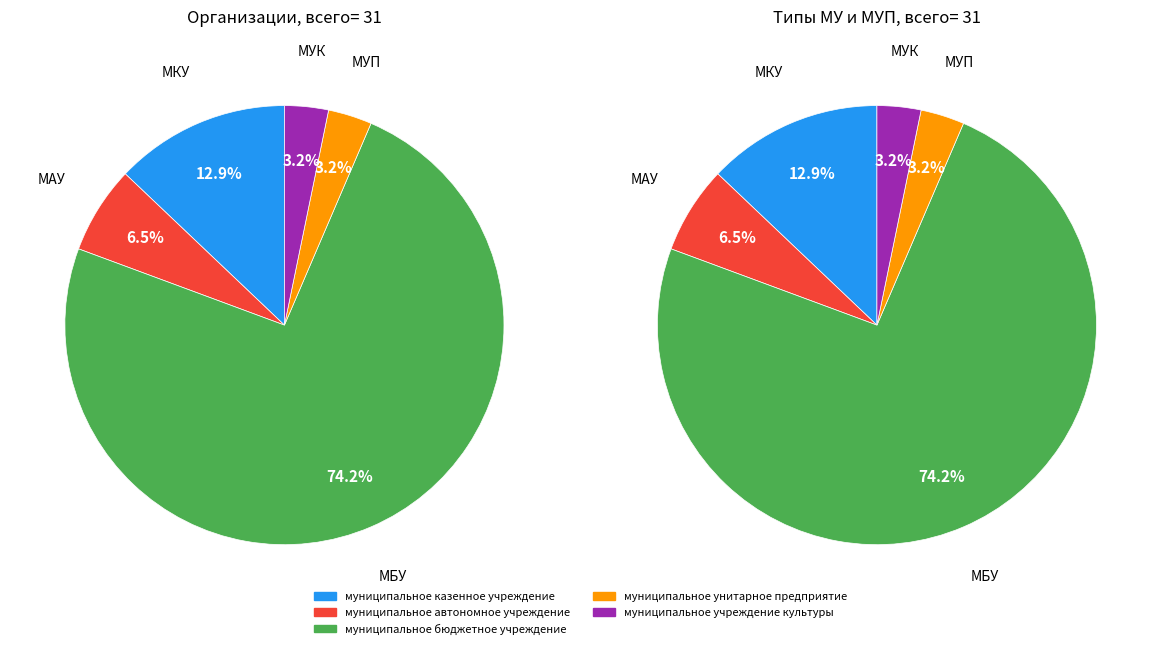

To the nearest percent, what is the average slice percentage?

20%